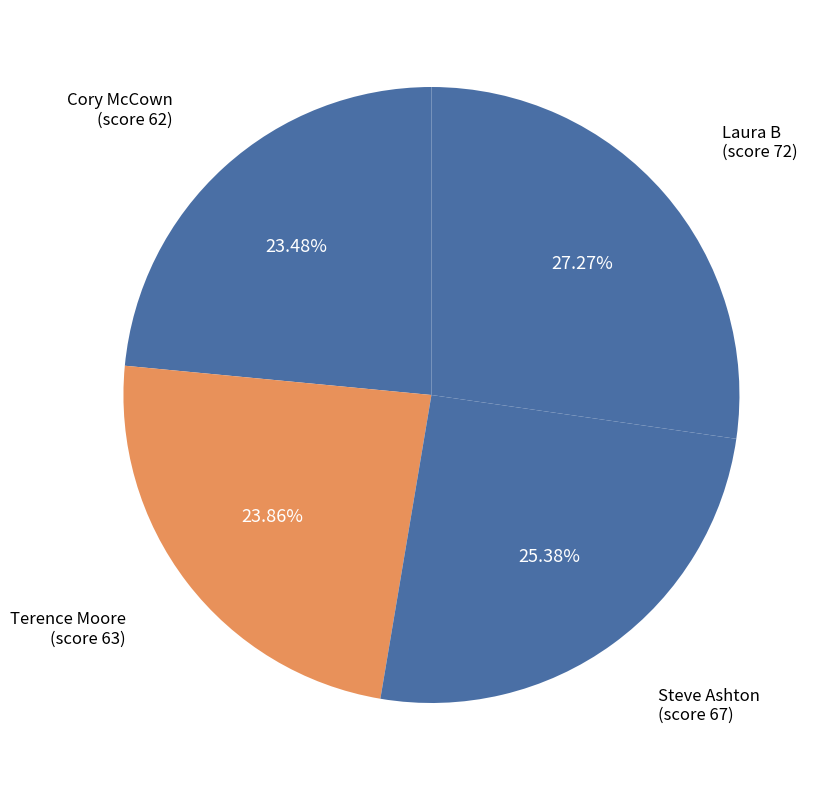

To the nearest percent, what is the average slice percentage?

25%